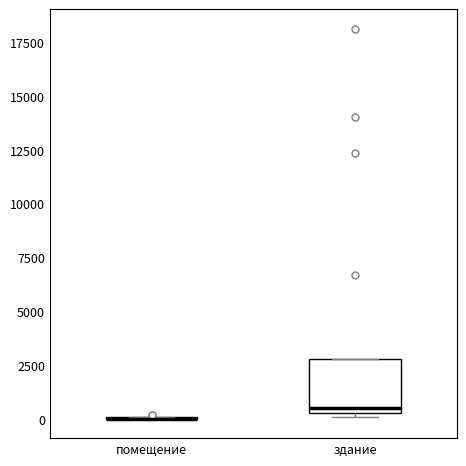

Which box is the tallest, from its lower edge to its upper edge?

здание